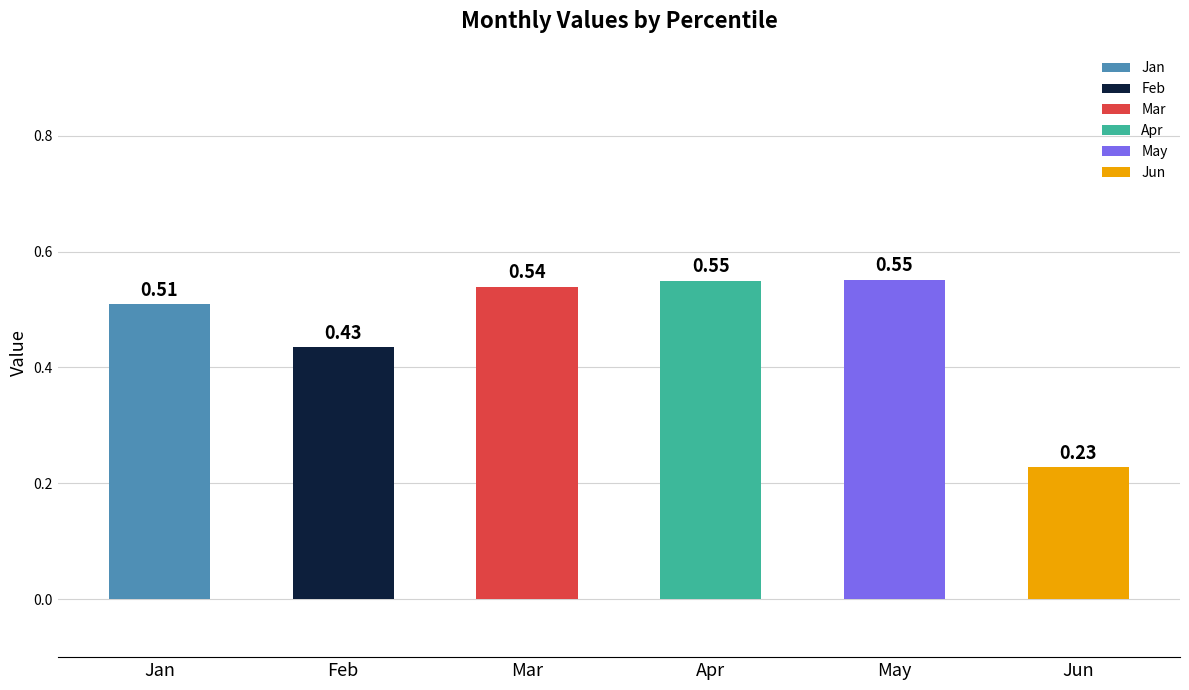

Between May and Mar, which is larger?

May